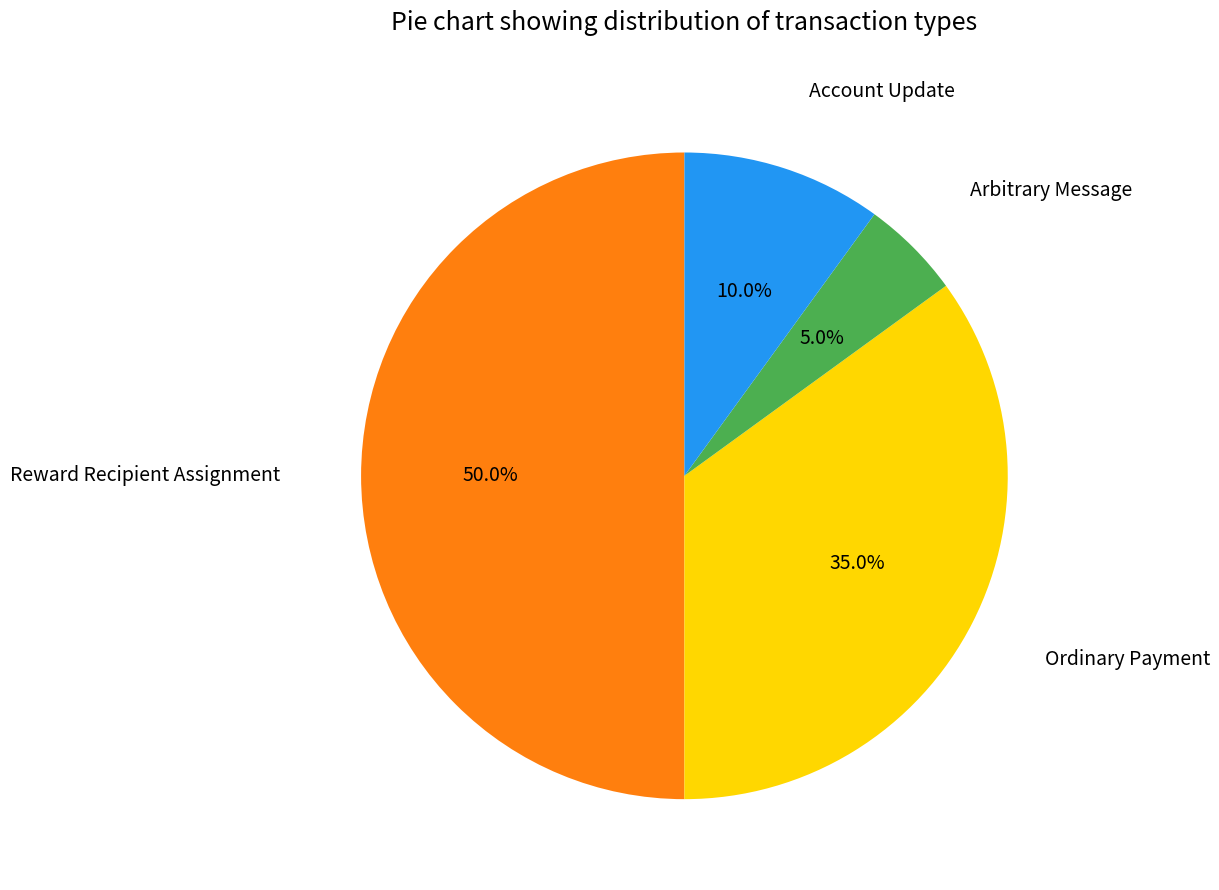

Which slice is the smallest?

Arbitrary Message